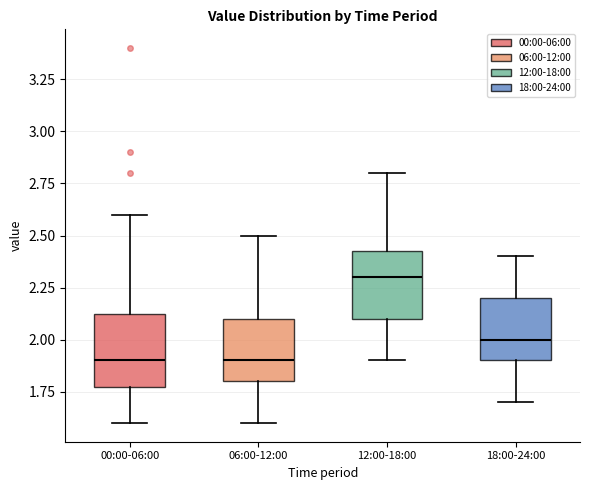

Reading left to right, transcribe this box plot: for each box, give where its median line is, the range the box spans, and where its two whiskers end, as read against the y-axis. The values are not printed on the chart, so give them approximately, as read against the axis.

00:00-06:00: median 1.90, box 1.80 to 2.15, whiskers 1.60 to 2.60
06:00-12:00: median 1.90, box 1.80 to 2.10, whiskers 1.60 to 2.50
12:00-18:00: median 2.30, box 2.10 to 2.45, whiskers 1.90 to 2.80
18:00-24:00: median 2.00, box 1.90 to 2.20, whiskers 1.70 to 2.40